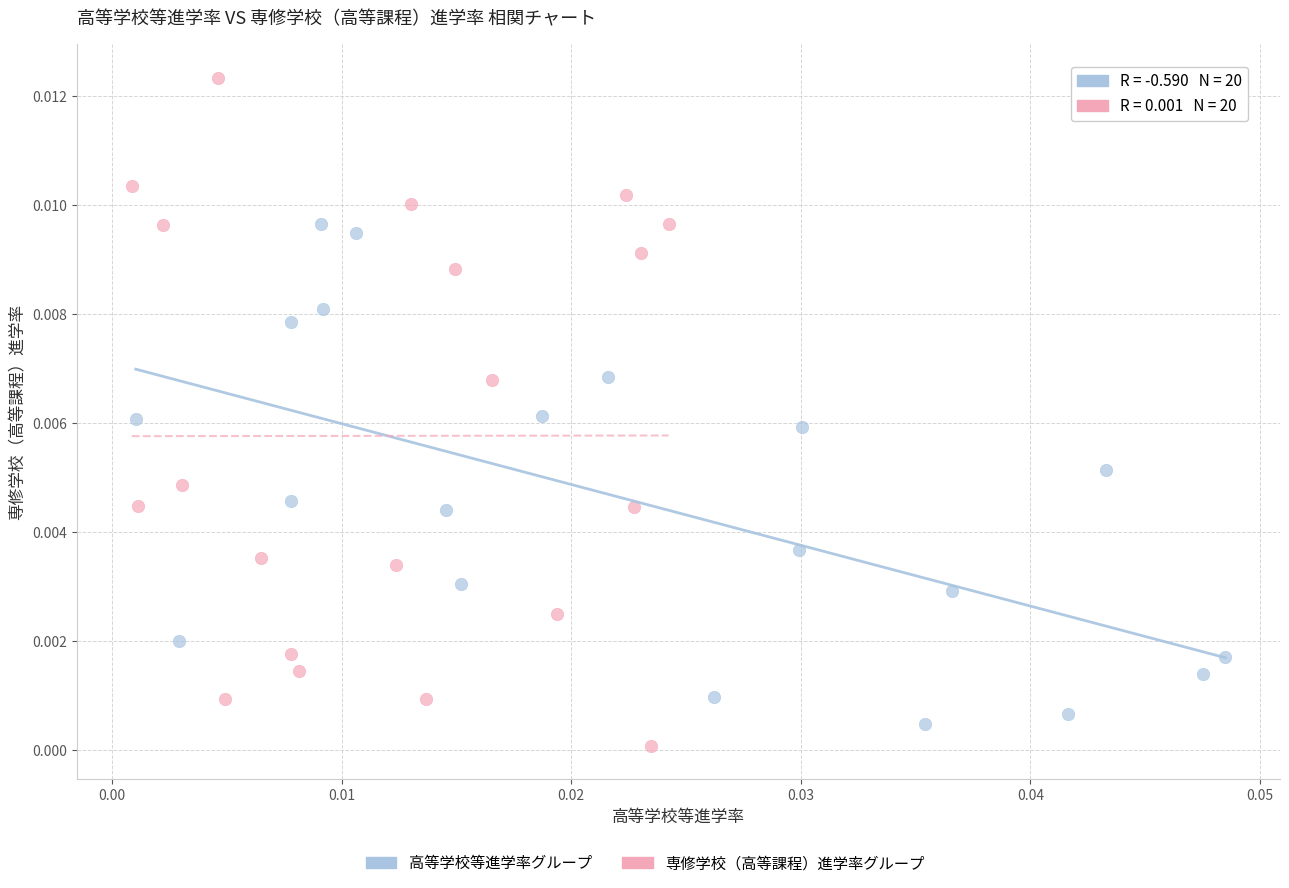

Which series contains the highest Y value?

専修学校（高等課程）進学率グループ